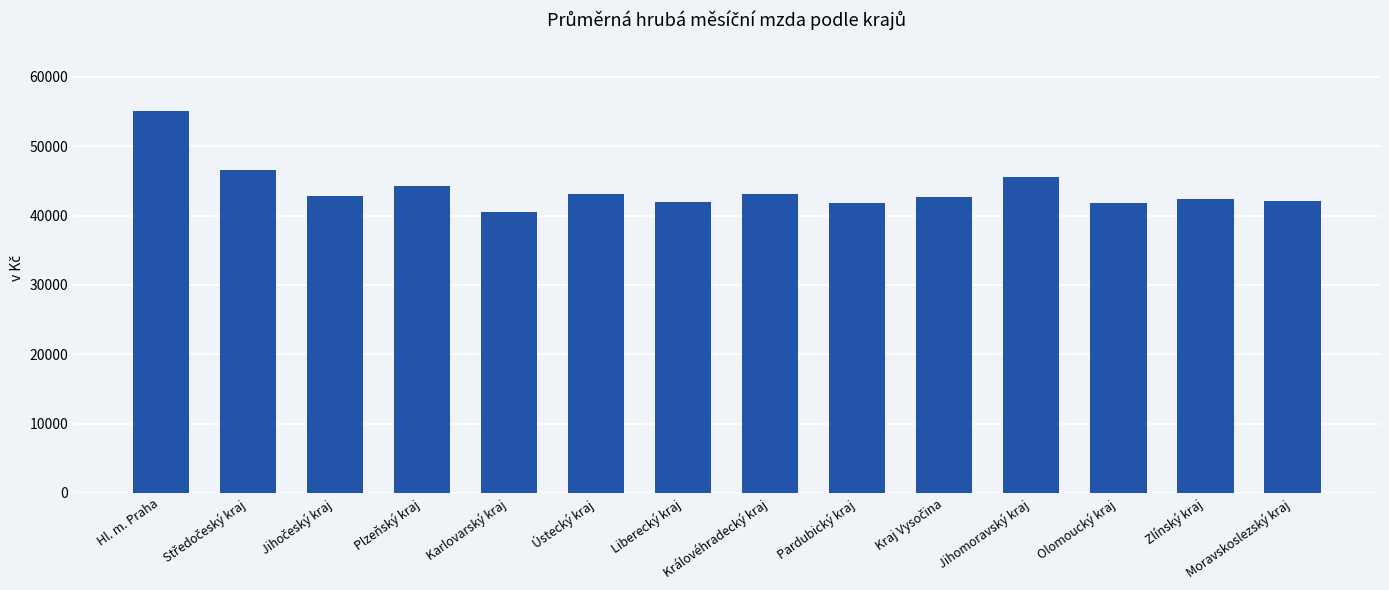

Which label corresponds to the largest value in the chart?

Hl. m. Praha